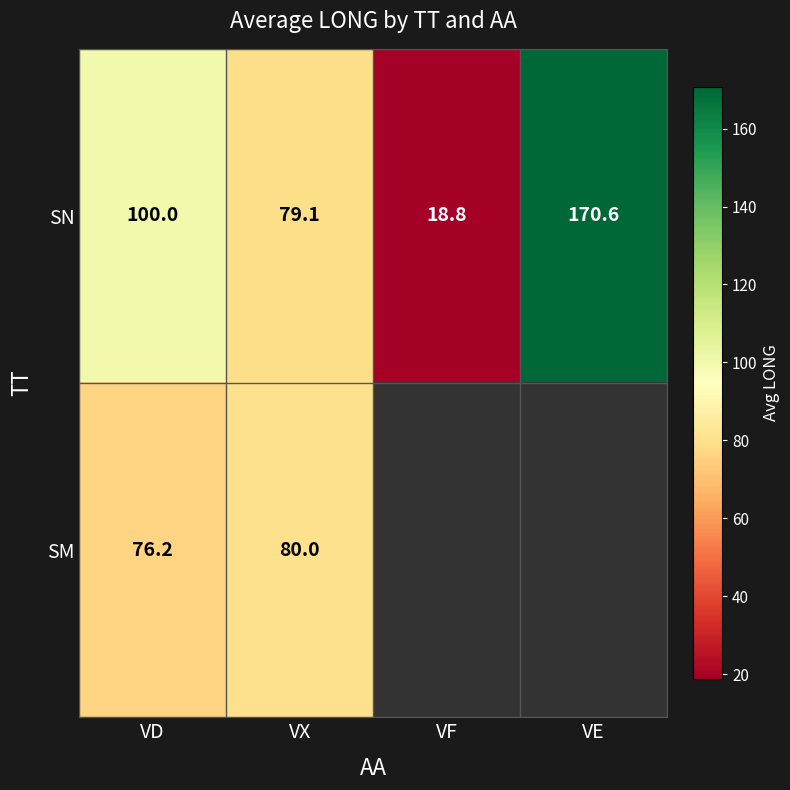

What is the spread (max minus min) of values at VD?

23.8